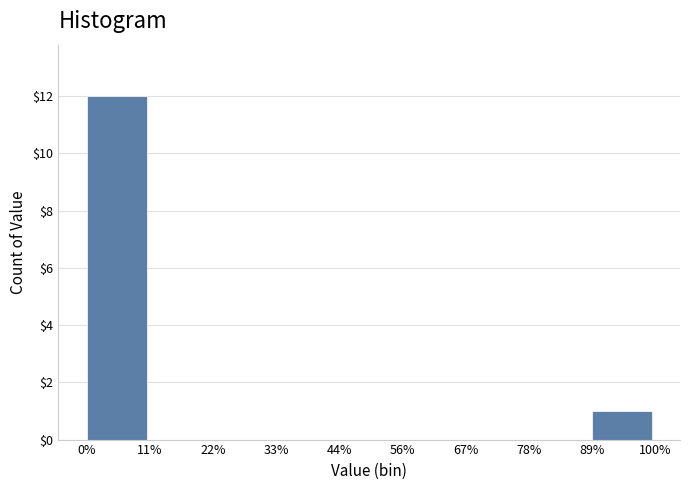

Reading left to right, extract all data points from this chart.

0%=12	11%=0	22%=0	33%=0	44%=0	56%=0	67%=0	78%=0	89%=1